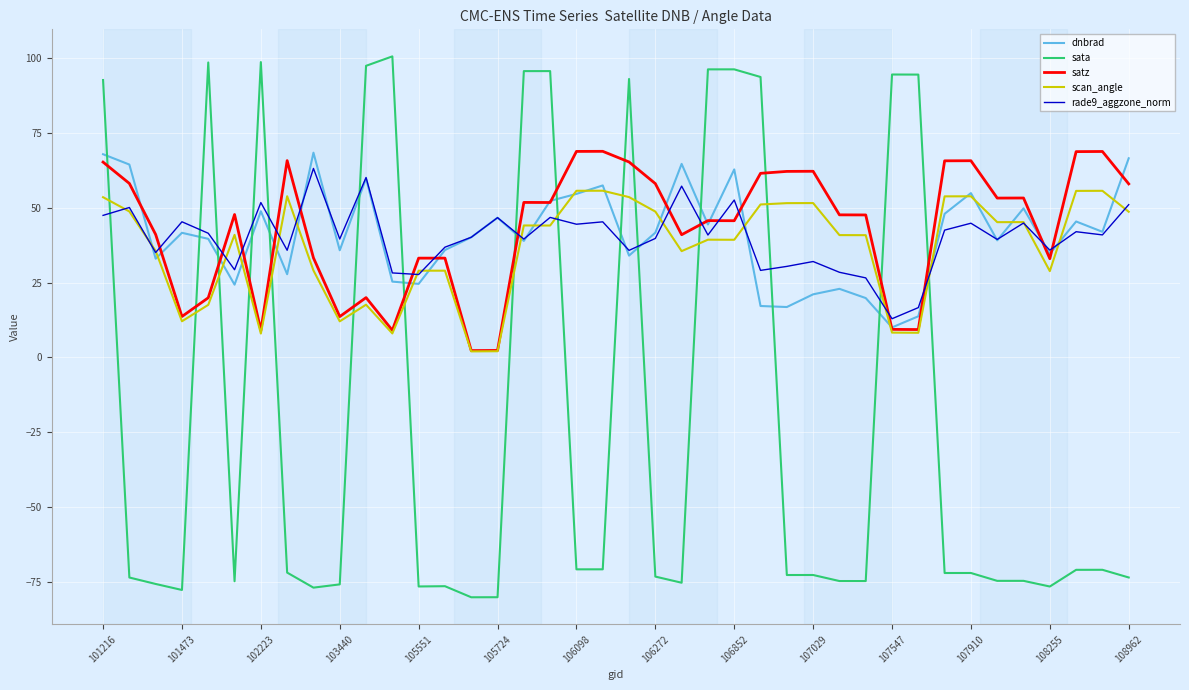

Which series has the largest range (max minus min)?

sata